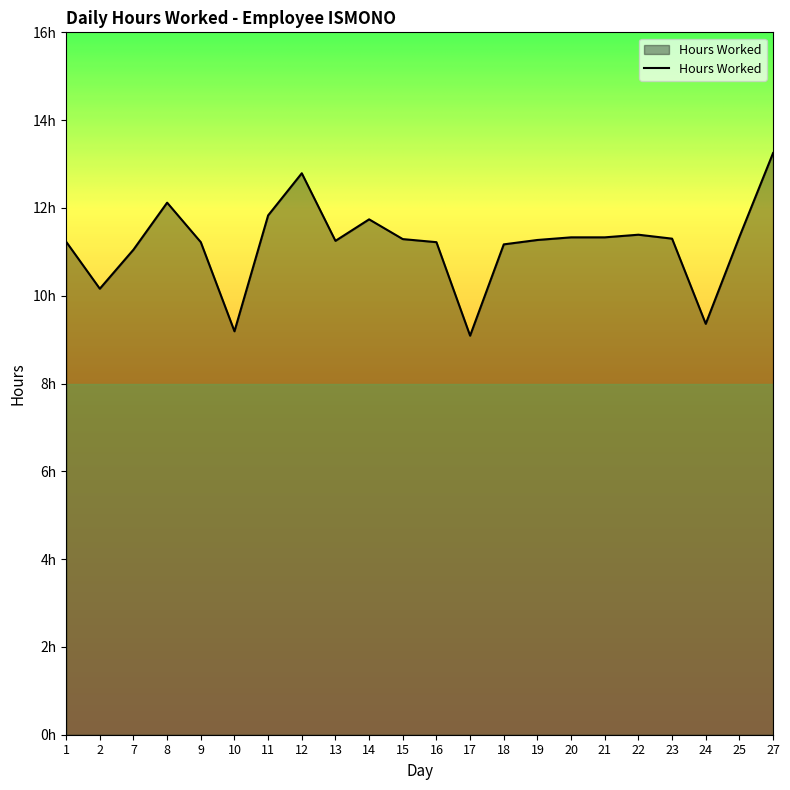

Does the chart have visible grid lines?

No